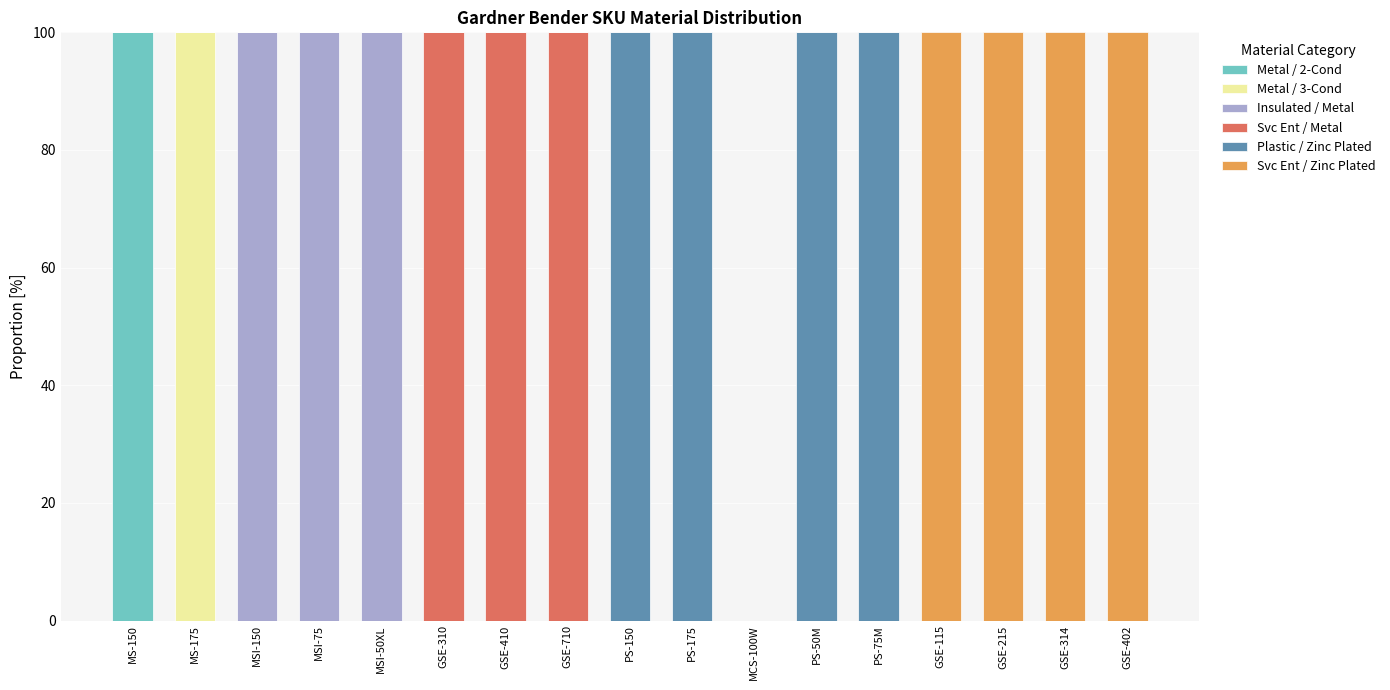

What is the sum of all Metal / 2-Cond values?

100